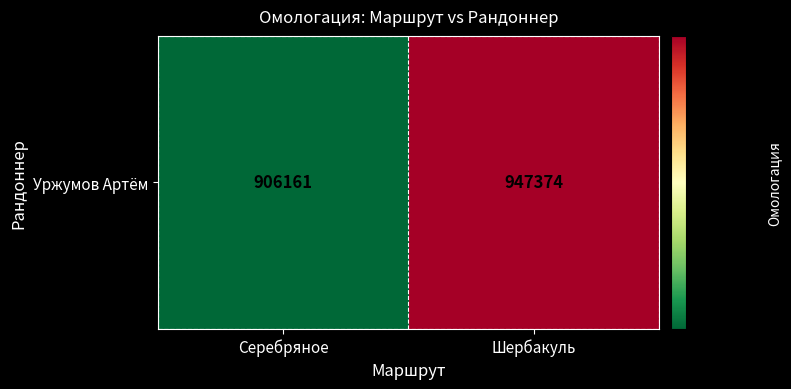

Which category has the highest value across all series?

Шербакуль